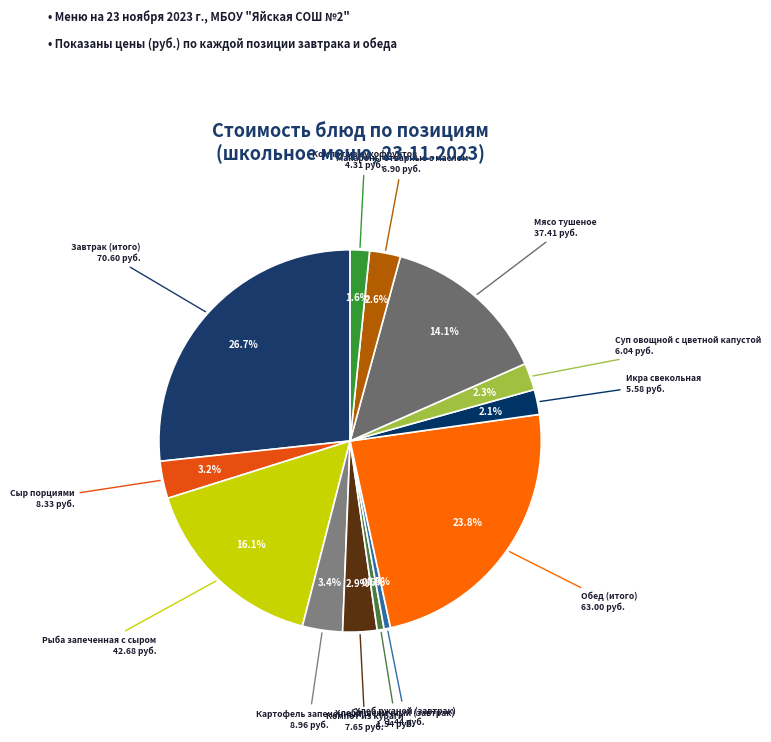

What is the largest slice in the pie chart?

Завтрак (итого)